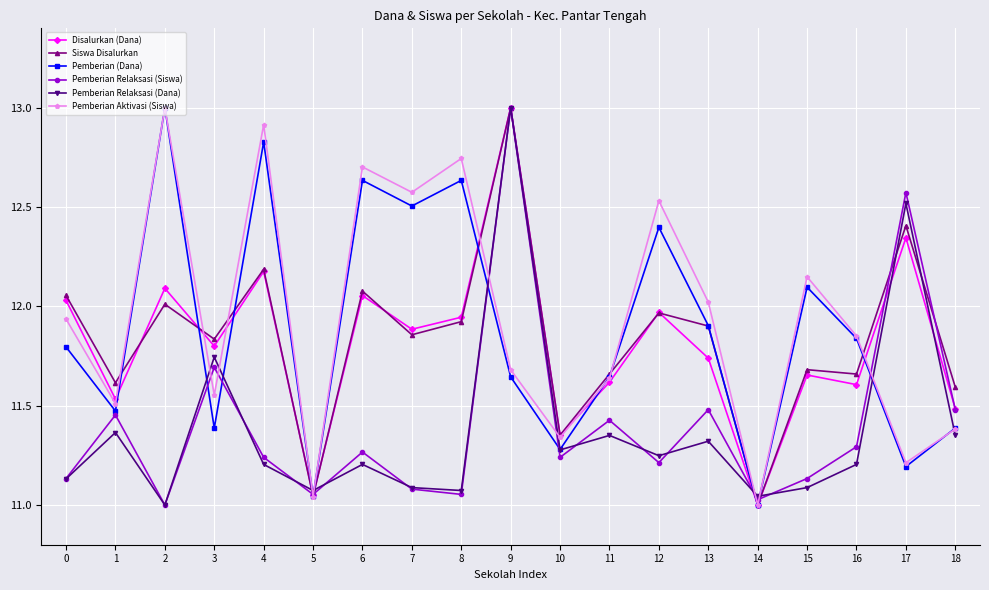

Where is the first local minimum for Pemberian Aktivasi (Siswa)?

1